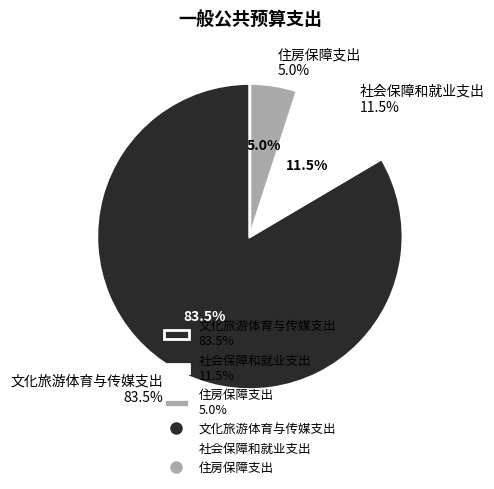

How many segments does this pie chart have?

3